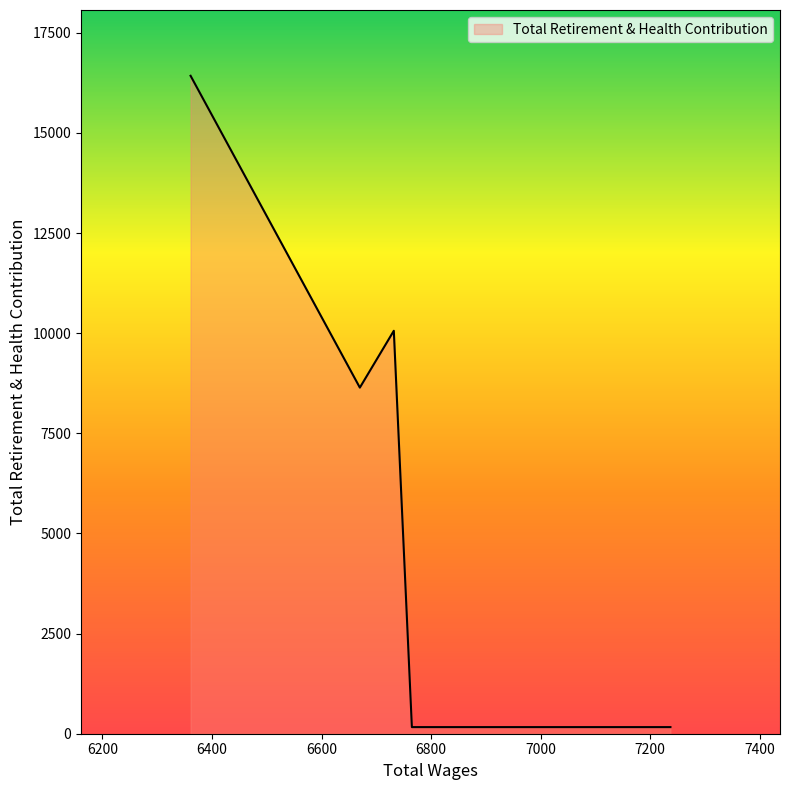

What is the maximum value shown in the chart?

16426